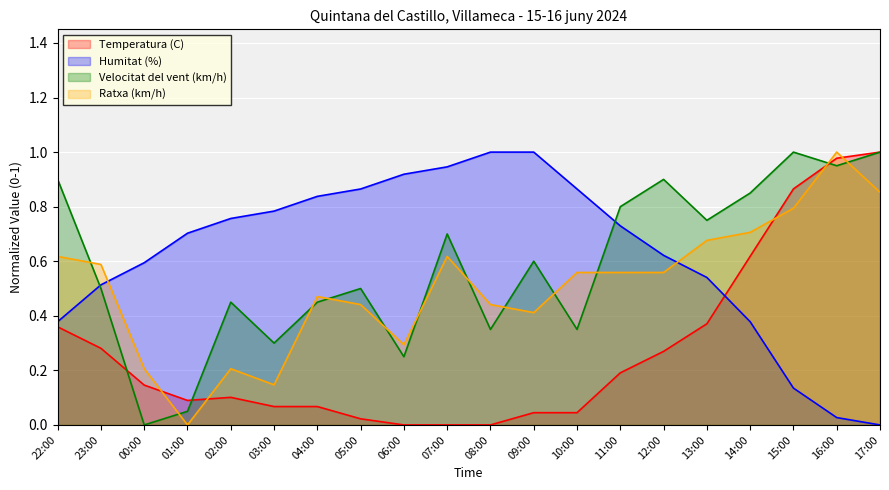

True or false: Temperatura (C) has more than 1 interior local peaks.

False